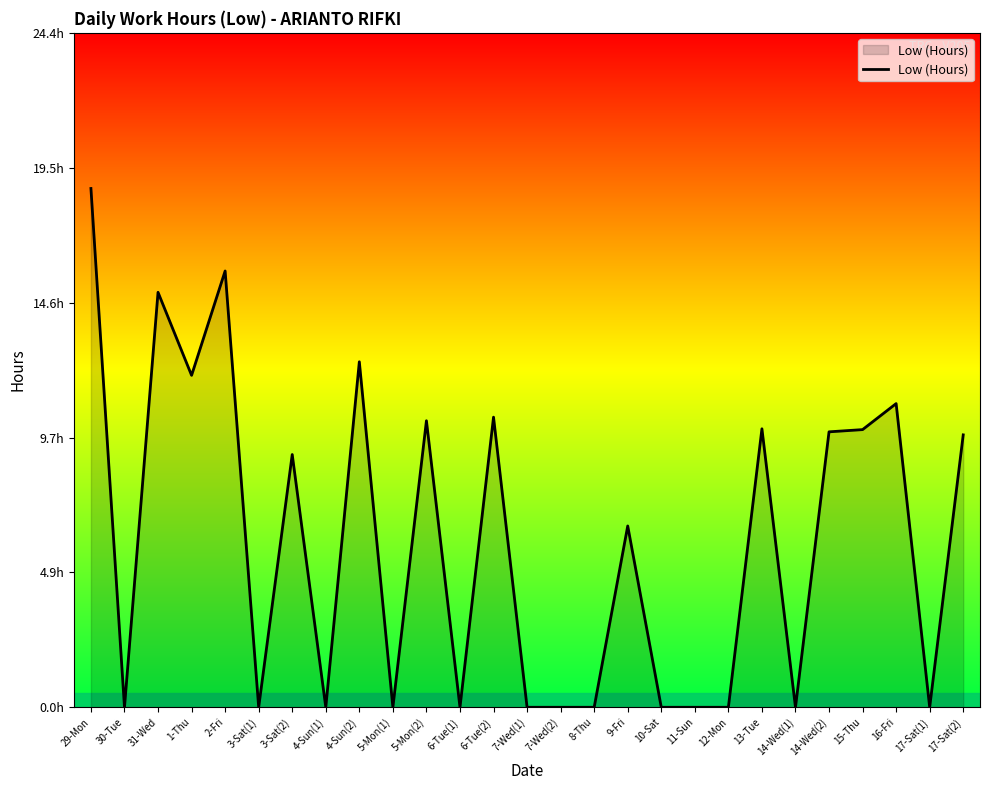

True or false: there are more than 1 points higher than both neighbors.

True